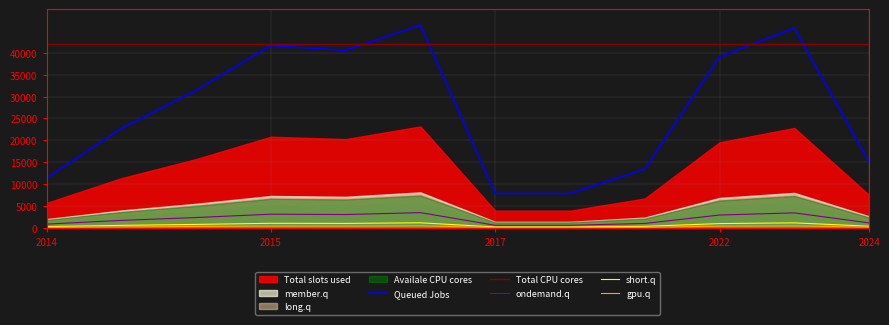

What is the highest value of the short.q series?

1158.5